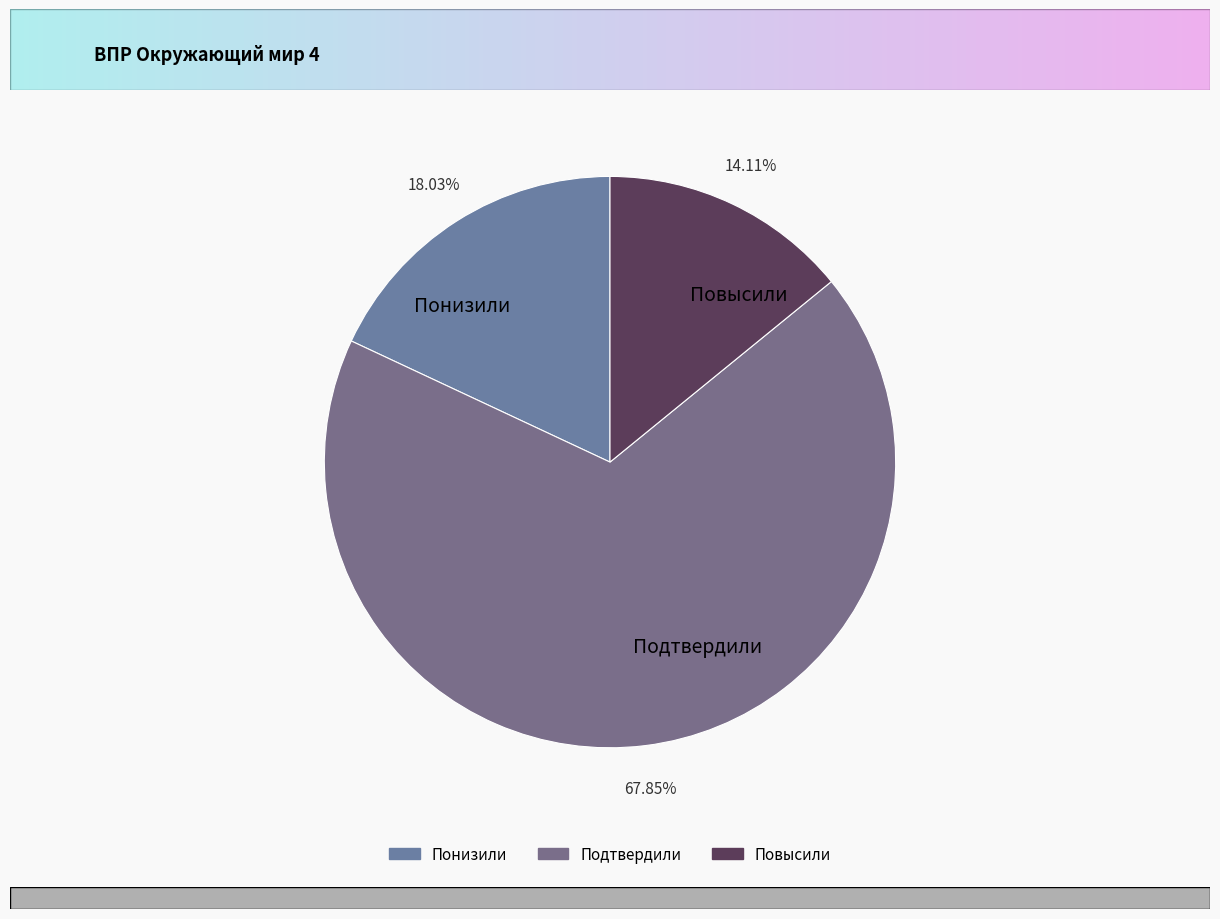

To the nearest percent, what percentage of the pie is Понизили?

18%